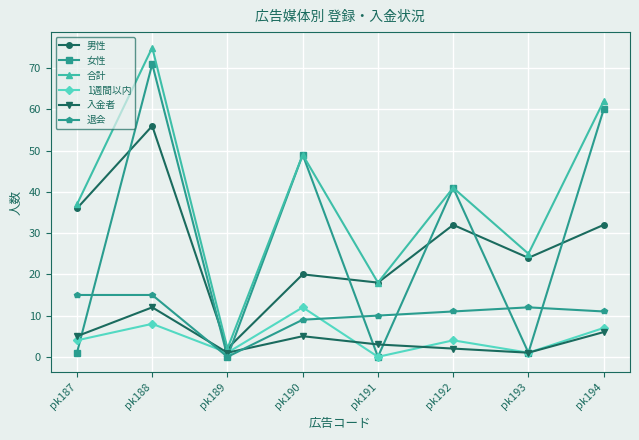

Is the value of 退会 at pk189 greater than the value of 合計 at pk193?

No